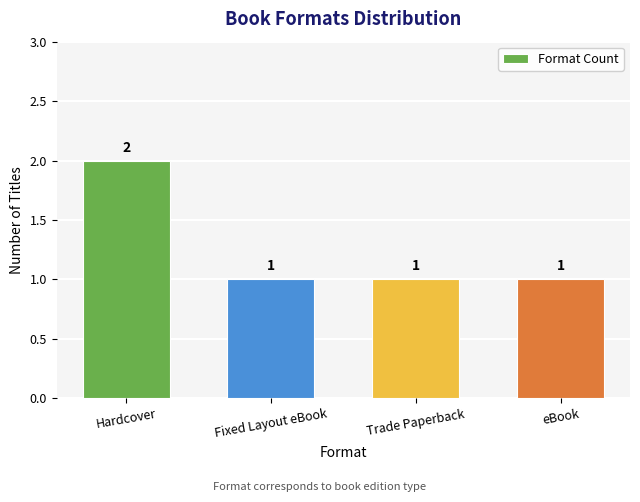

What position from the left is Hardcover?

1